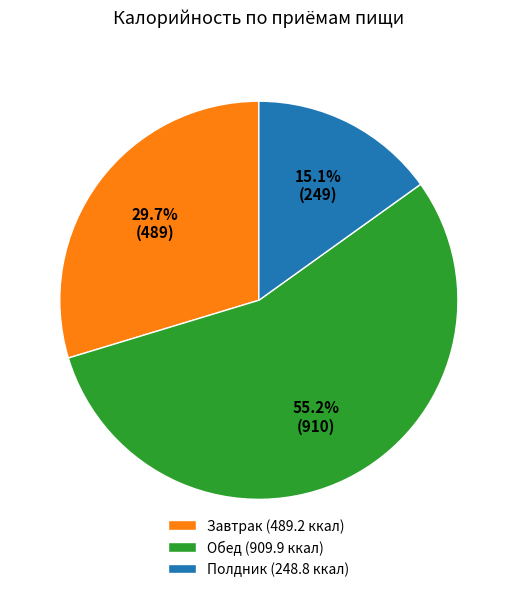

Approximately how many times larger is the value at Полдник (248.8 ккал) compared to Обед (909.9 ккал)?

0.3